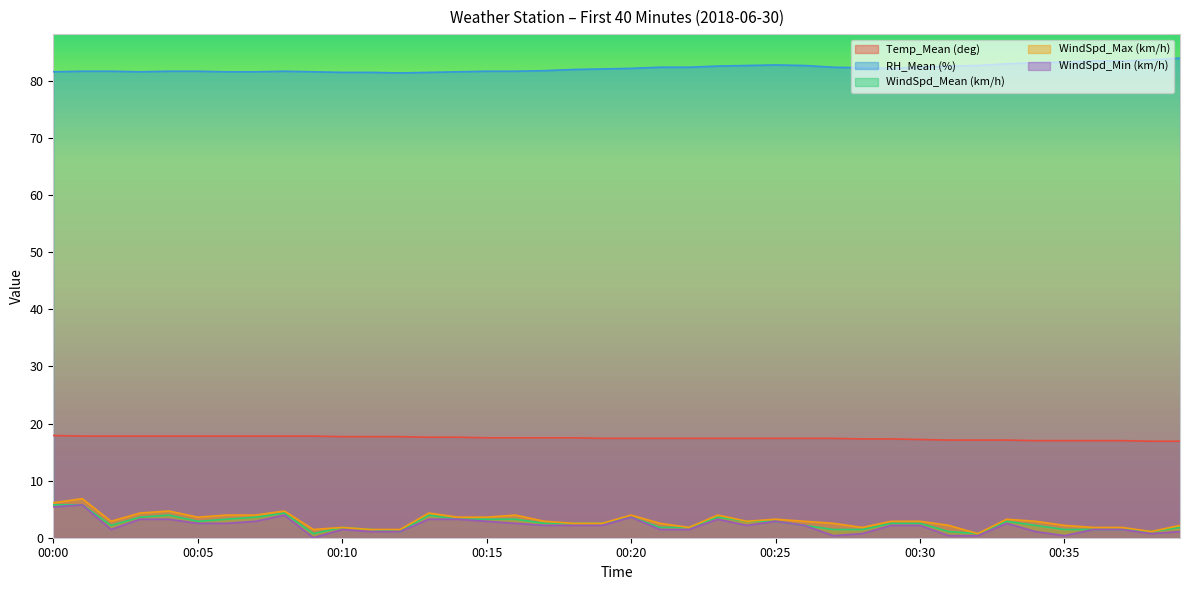

What are all the series names shown in the legend?

Temp_Mean (deg), RH_Mean (%), WindSpd_Mean (km/h), WindSpd_Max (km/h), WindSpd_Min (km/h)